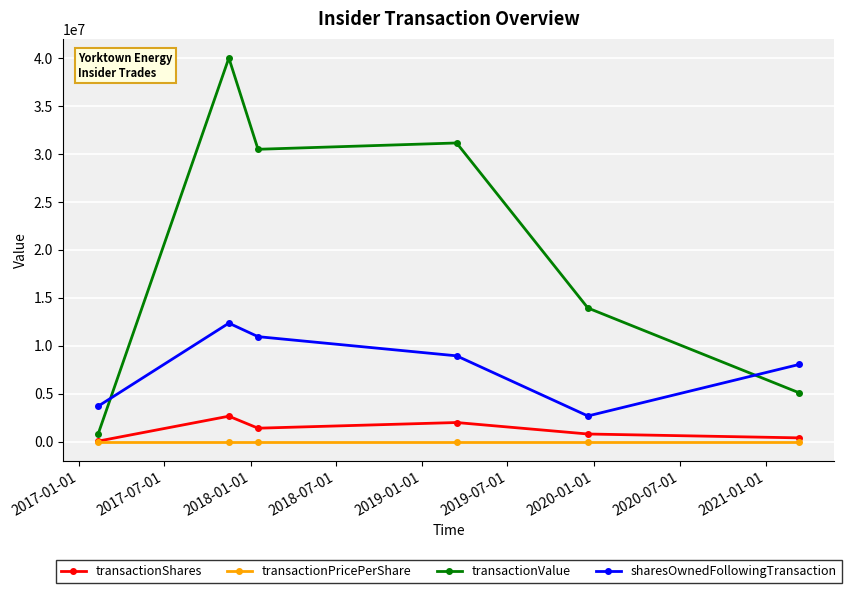

What is the value of the sharesOwnedFollowingTransaction point at the 1st from the left?

3692881.0